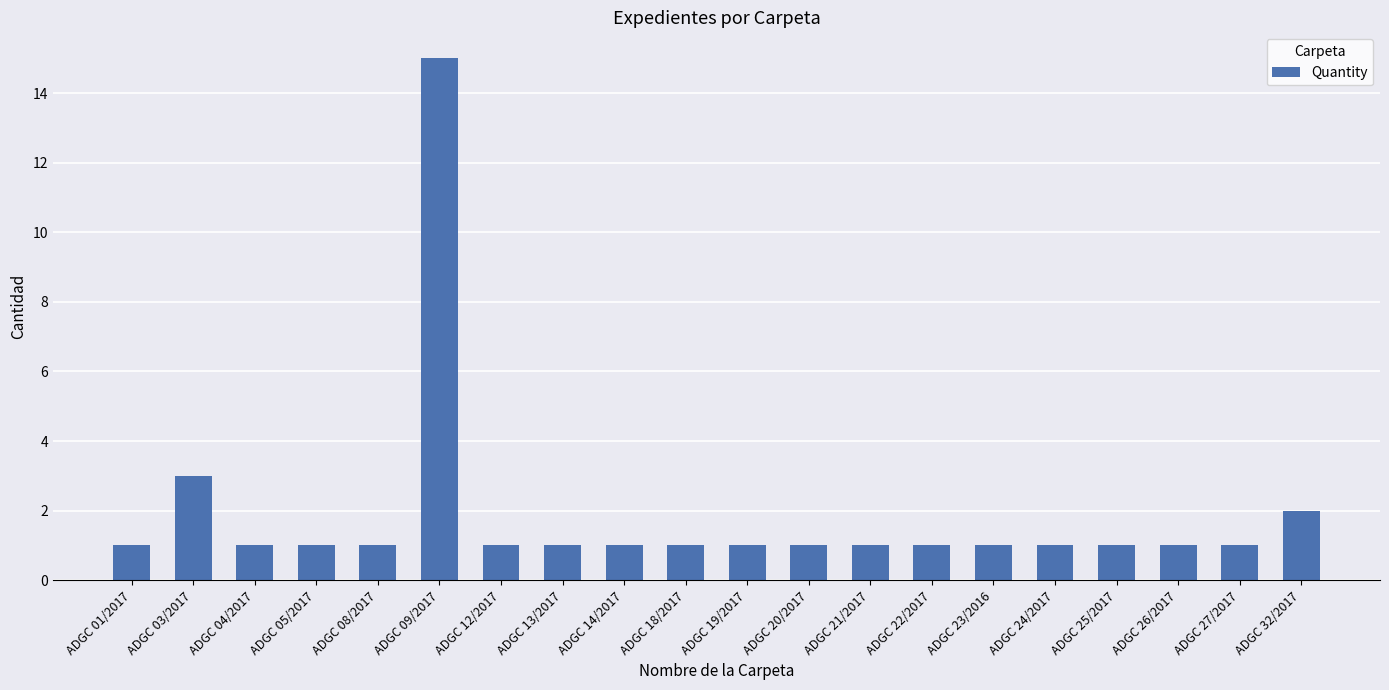

Reading right to left, what are all the values shown in this chart?

2	1	1	1	1	1	1	1	1	1	1	1	1	1	15	1	1	1	3	1